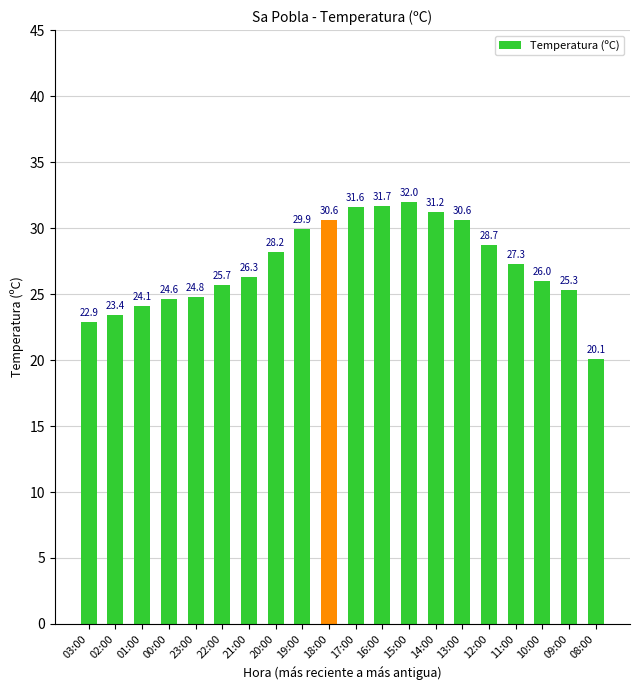

What is the maximum value shown in the chart?

32.0